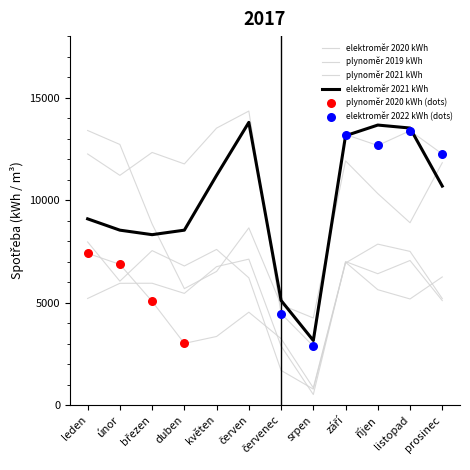

Which series has the widest spread of Y values?

elektroměr 2022 kWh